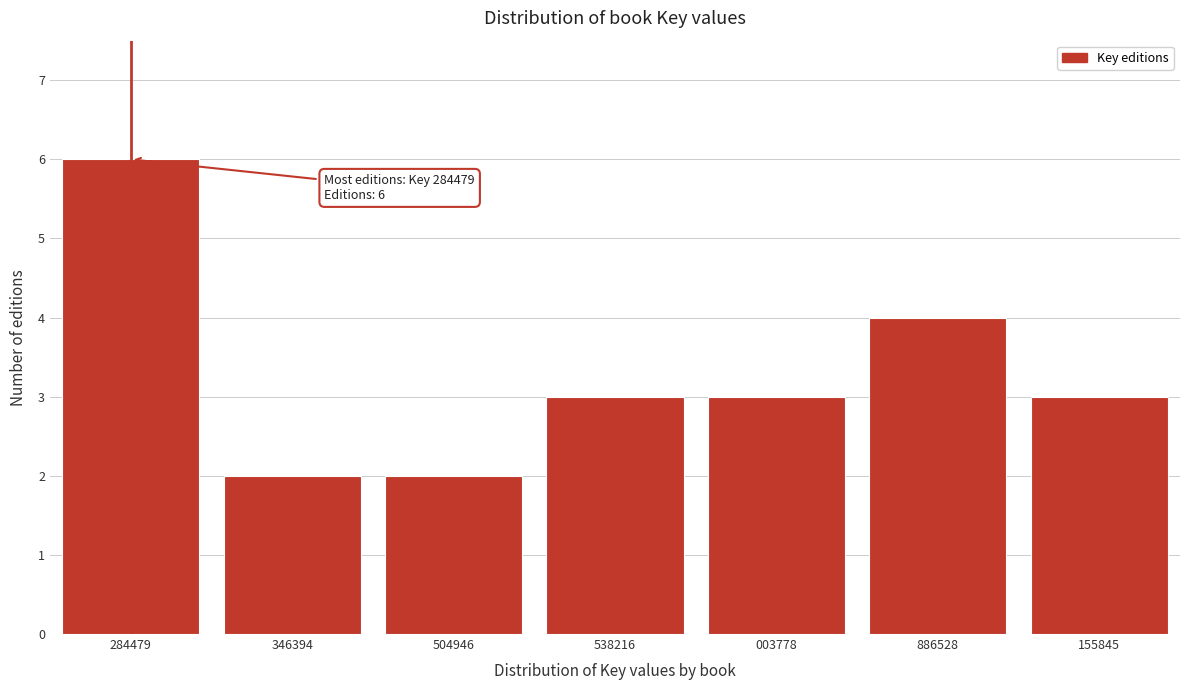

Reading left to right, transcribe all the data shown in this chart.

6	2	2	3	3	4	3